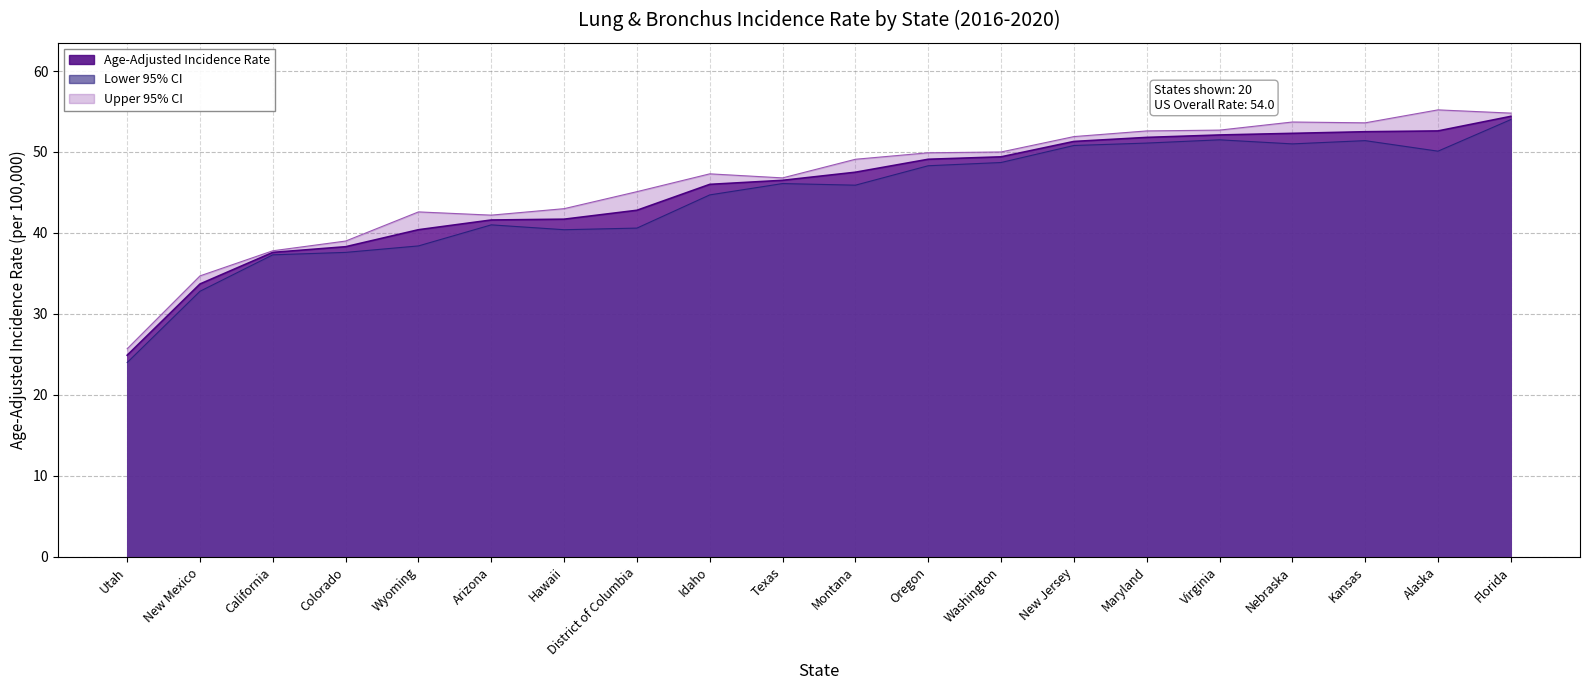

At which label is Lower 95% CI closest to 39?

Wyoming